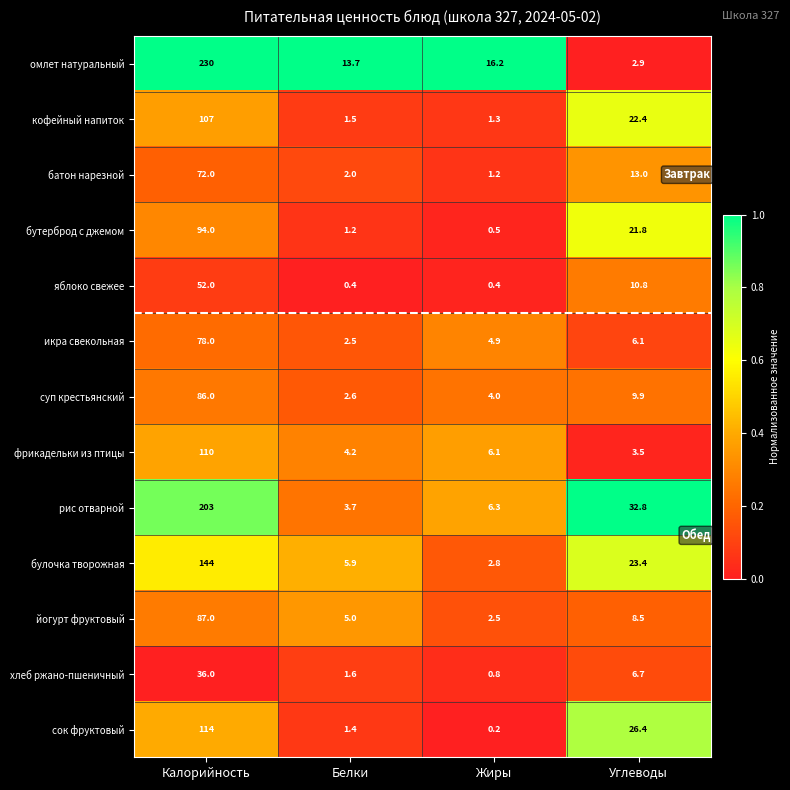

The value of булочка творожная at Жиры is 2.8. True or false?

True